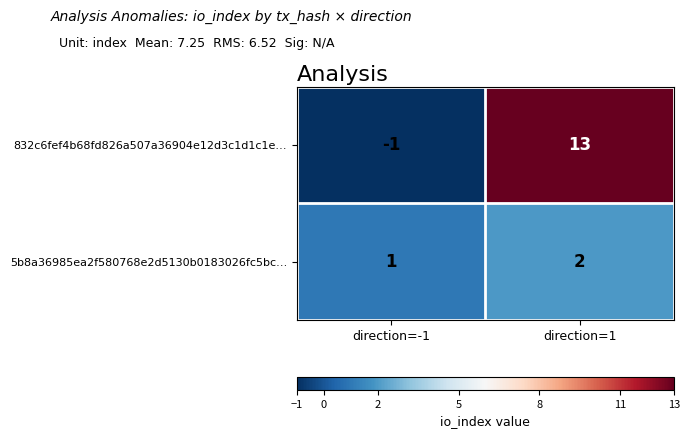

Which series has the largest total across all categories?

832c6fef4b68fd826a507a36904e12d3c1d1c1e…